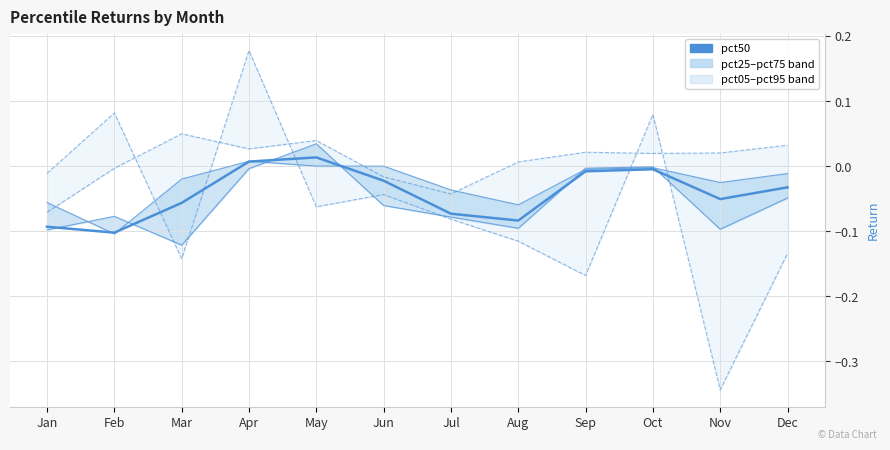

True or false: pct75 has more than 2 interior local peaks.

True